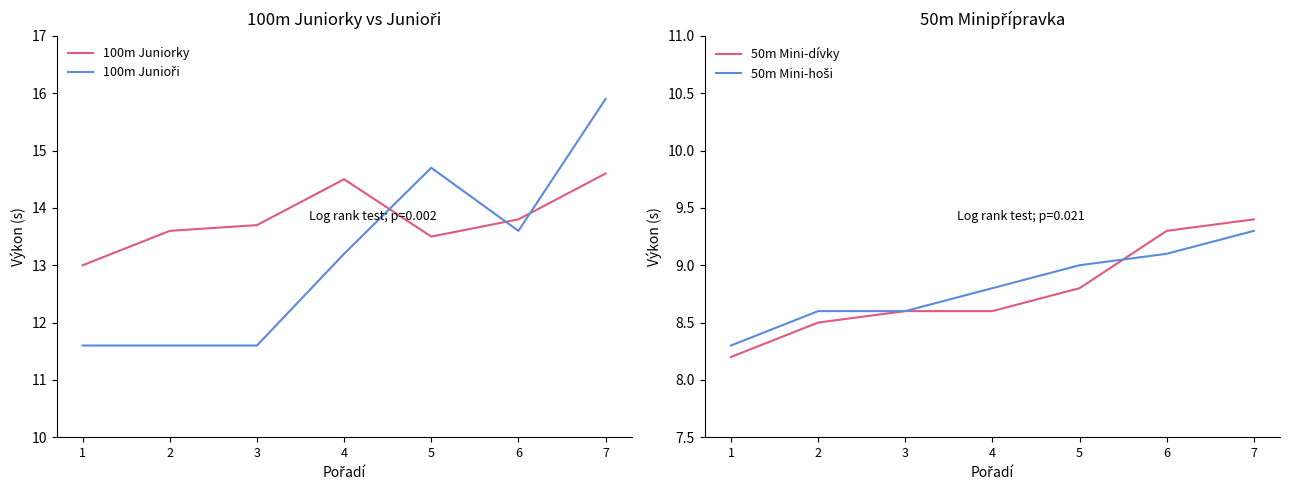

What is the difference between the maximum and minimum values in the 50m Mini-hoši series?

1.0